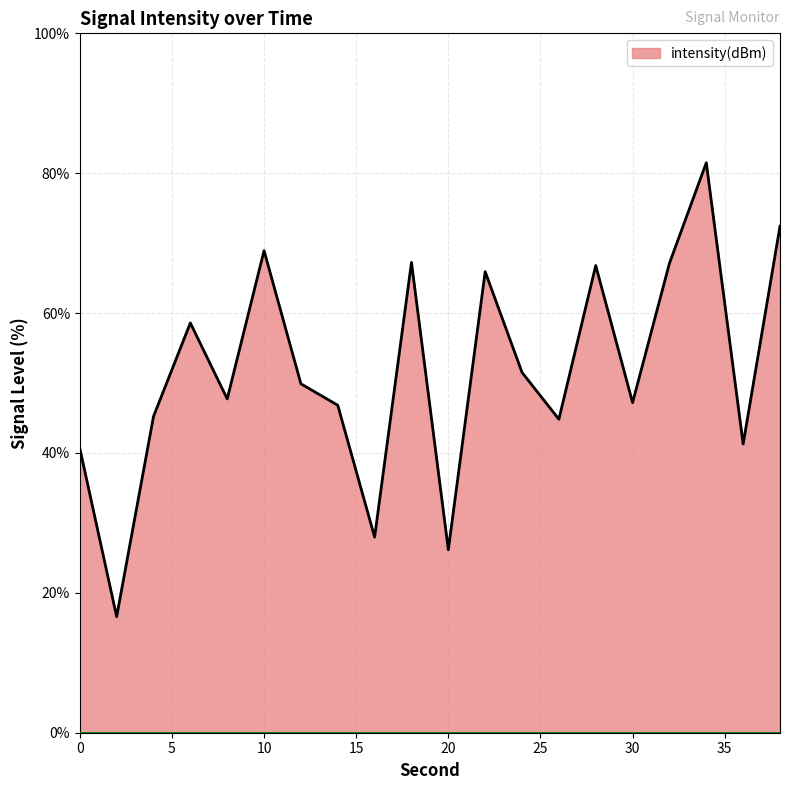

How many values exceed 49?

10